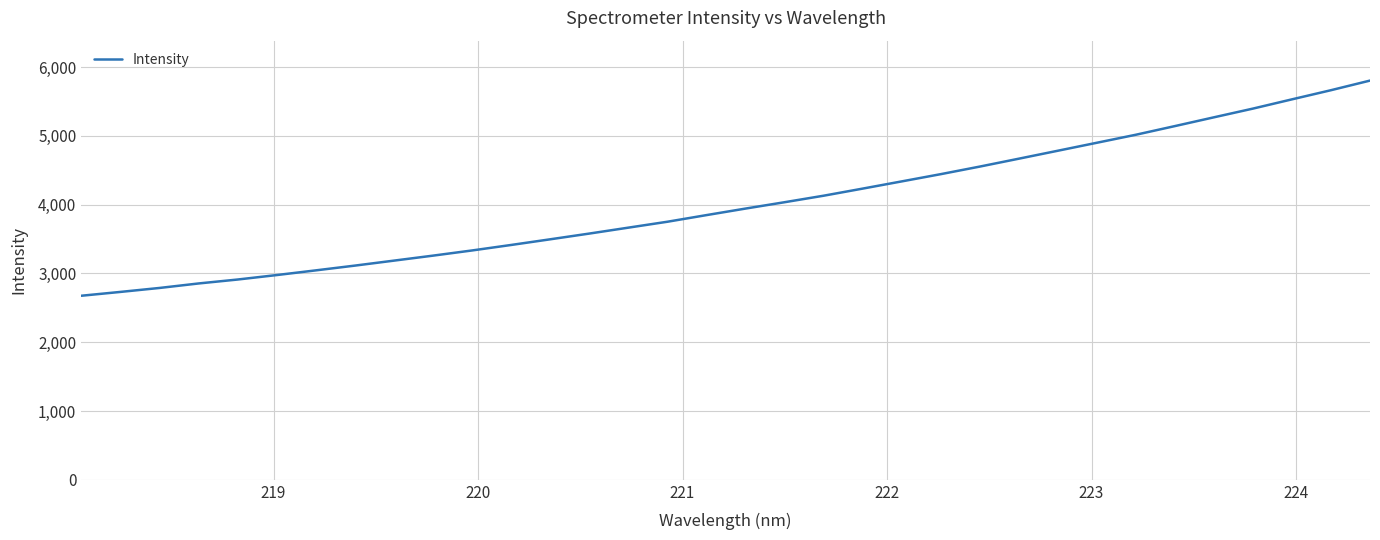

Reading right to left, list all the values displayed in this chart.

5805.1	5665.4	5532.4	5398.0	5271.3	5143.7	5017.9	4901.3	4785.2	4669.6	4554.8	4444.7	4339.4	4234.6	4131.2	4036.6	3944.2	3849.2	3752.8	3666.8	3580.7	3497.4	3415.1	3335.1	3259.8	3187.2	3114.7	3045.4	2977.3	2912.3	2855.0	2789.6	2732.0	2676.3